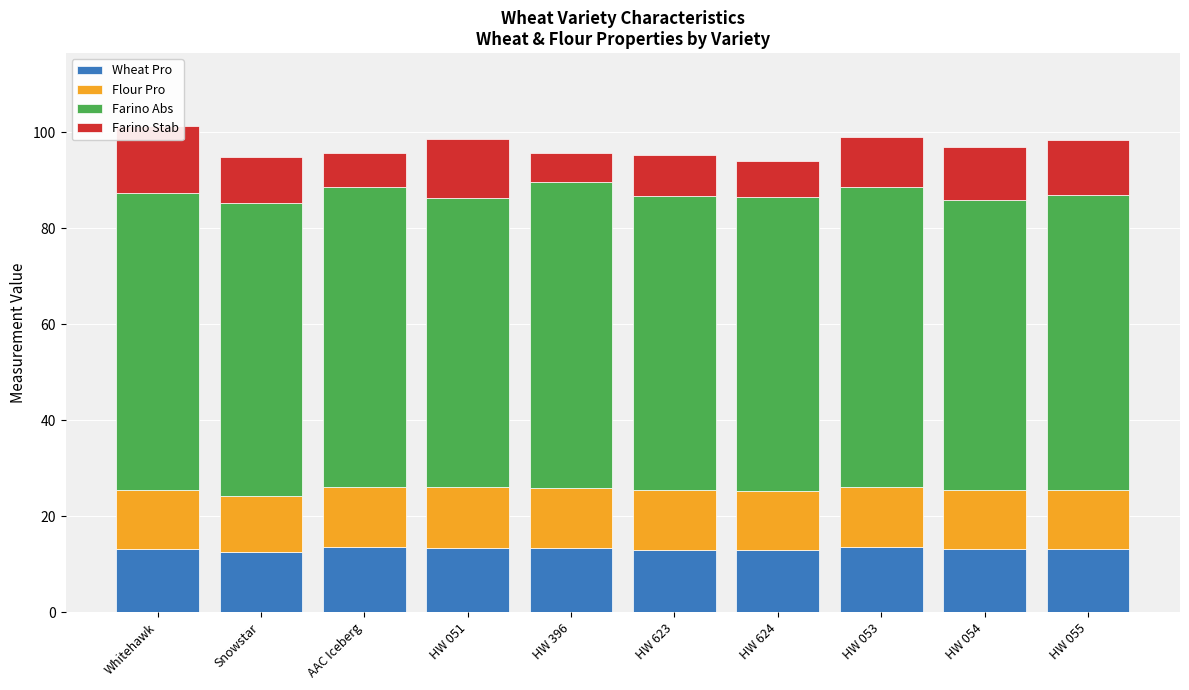

Reading left to right, what are all the values shown in this chart?

Wheat Pro: 13.1	12.5	13.5	13.4	13.3	13.0	12.9	13.5	13.2	13.1
Flour Pro: 12.3	11.6	12.6	12.7	12.6	12.4	12.3	12.6	12.2	12.4
Farino Abs: 61.9	61.2	62.5	60.1	63.8	61.3	61.3	62.5	60.5	61.4
Farino Stab: 14.0	9.5	7.0	12.5	6.0	8.5	7.5	10.5	11.0	11.5